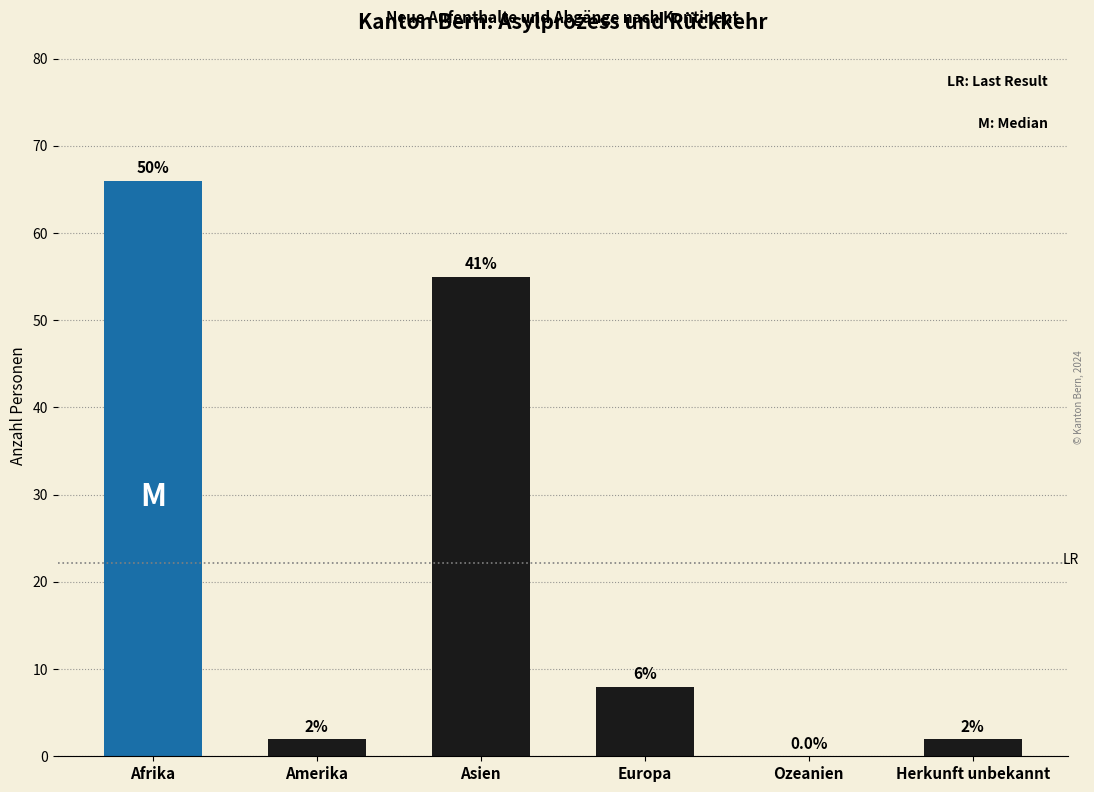

At which label is the value closest to 33?

Asien